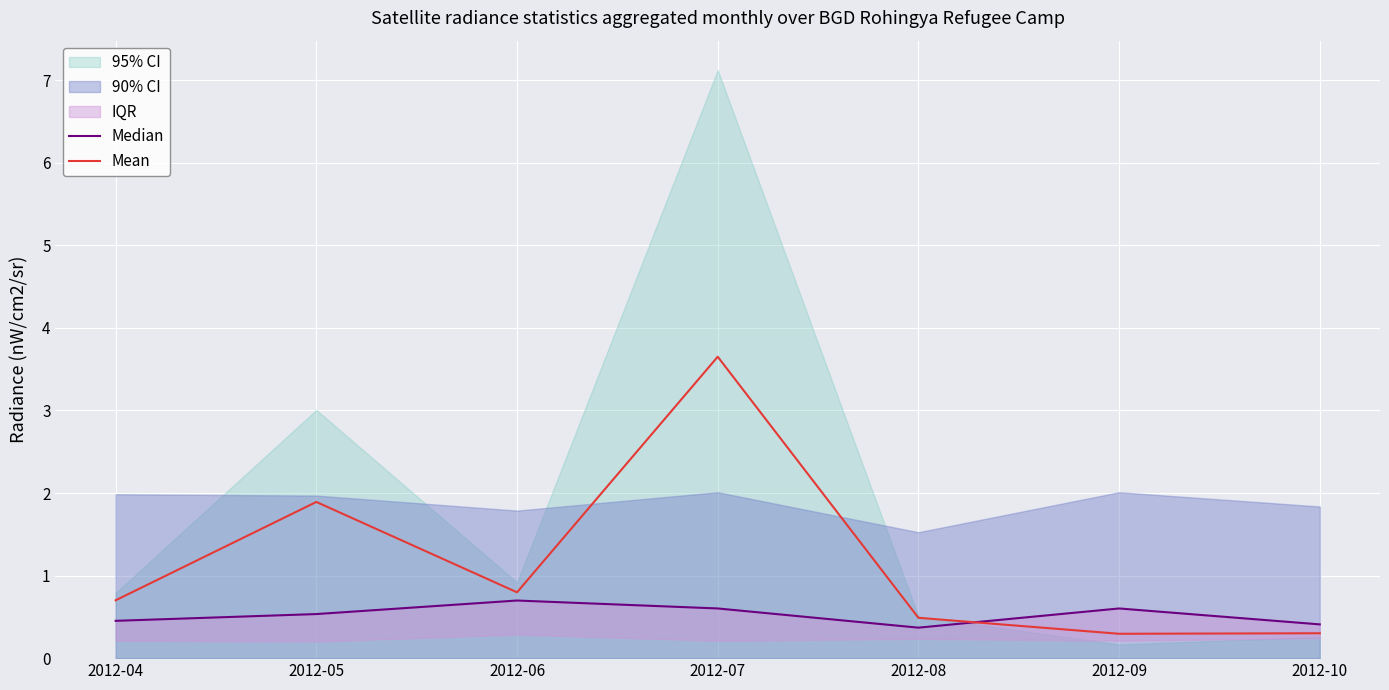

What is the average value of the Mean series?

1.2